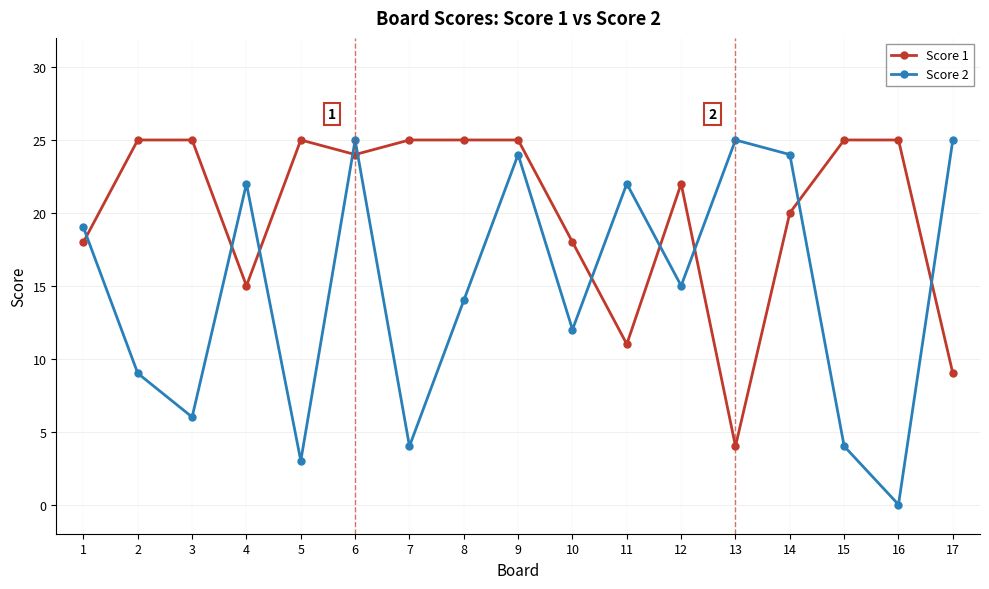

Reading left to right, list all the values displayed in this chart.

Score 1: 1=18	2=25	3=25	4=15	5=25	6=24	7=25	8=25	9=25	10=18	11=11	12=22	13=4	14=20	15=25	16=25	17=9
Score 2: 1=19	2=9	3=6	4=22	5=3	6=25	7=4	8=14	9=24	10=12	11=22	12=15	13=25	14=24	15=4	16=0	17=25